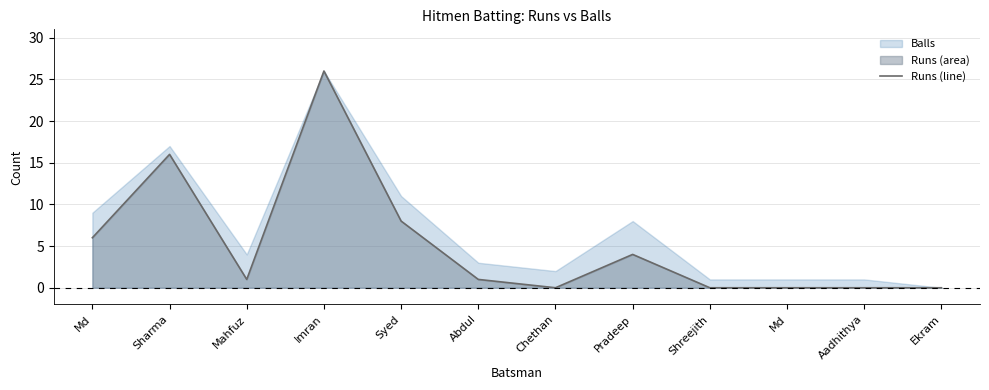

Which label corresponds to the largest value in the chart?

Imran